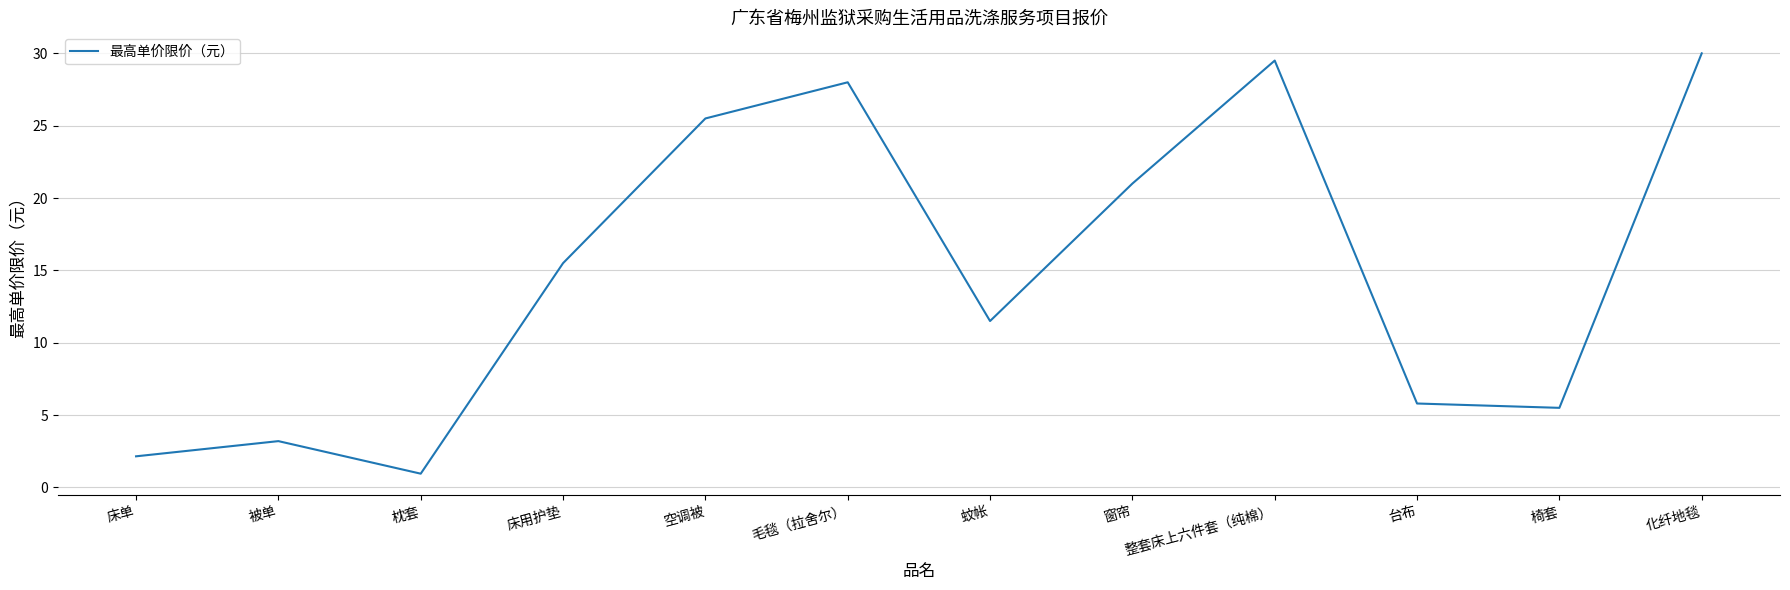

What is the difference between the values at 整套床上六件套（纯棉） and 椅套?

24.0